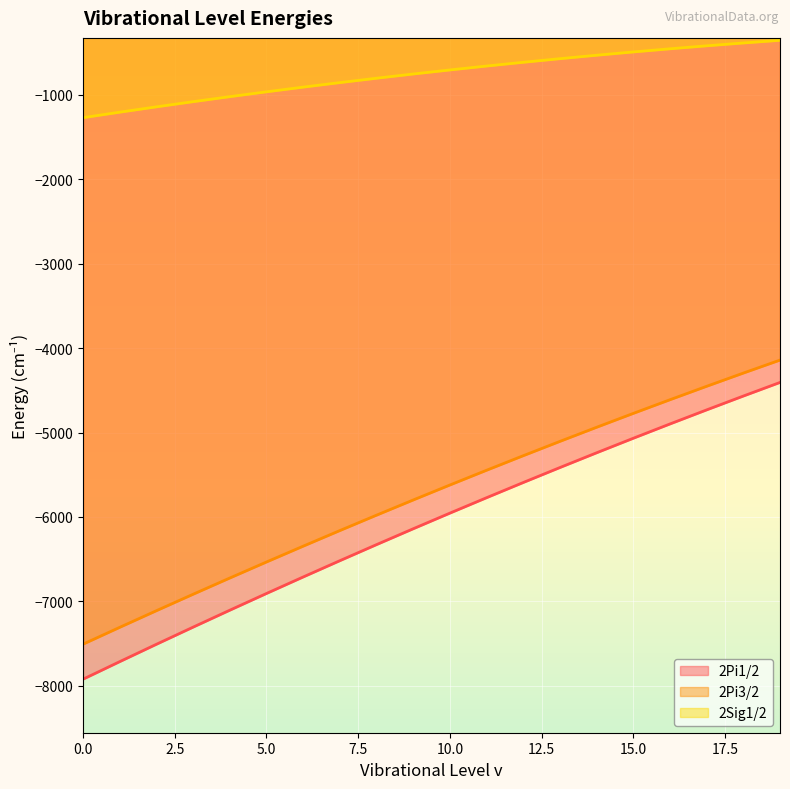

What are all the series names shown in the legend?

2Pi1/2, 2Pi3/2, 2Sig1/2